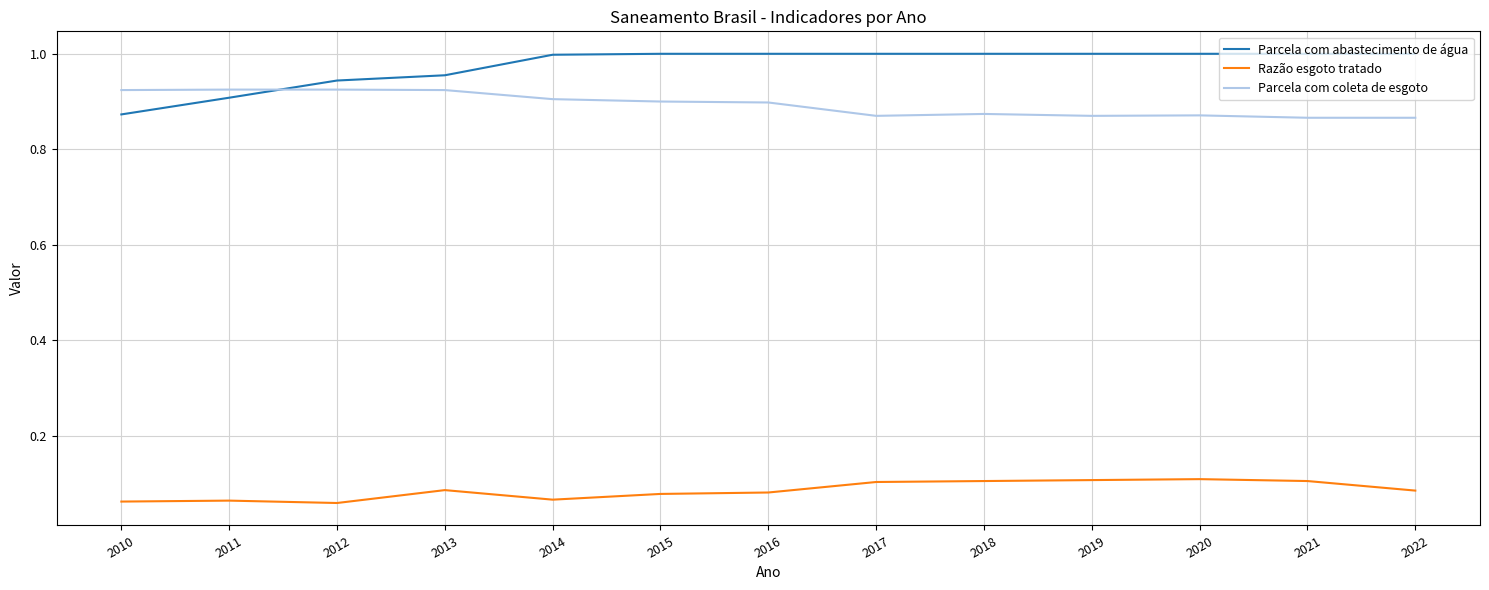

Which series has the widest spread of values?

Parcela com abastecimento de água